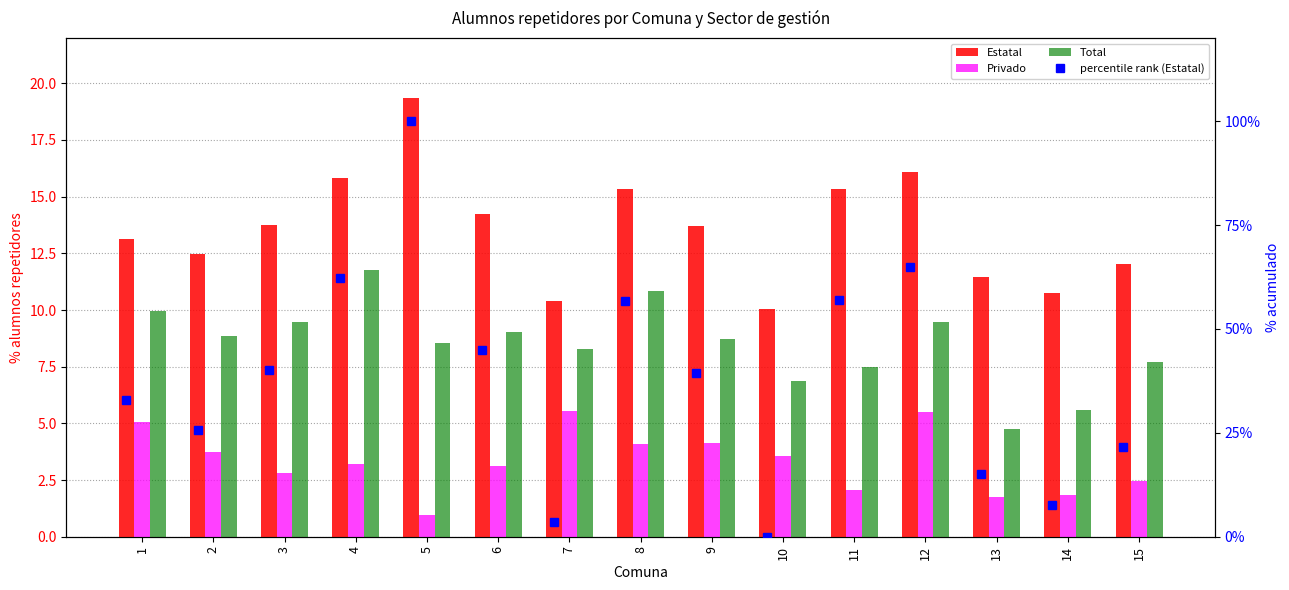

At which label is Total closest to 8?

15